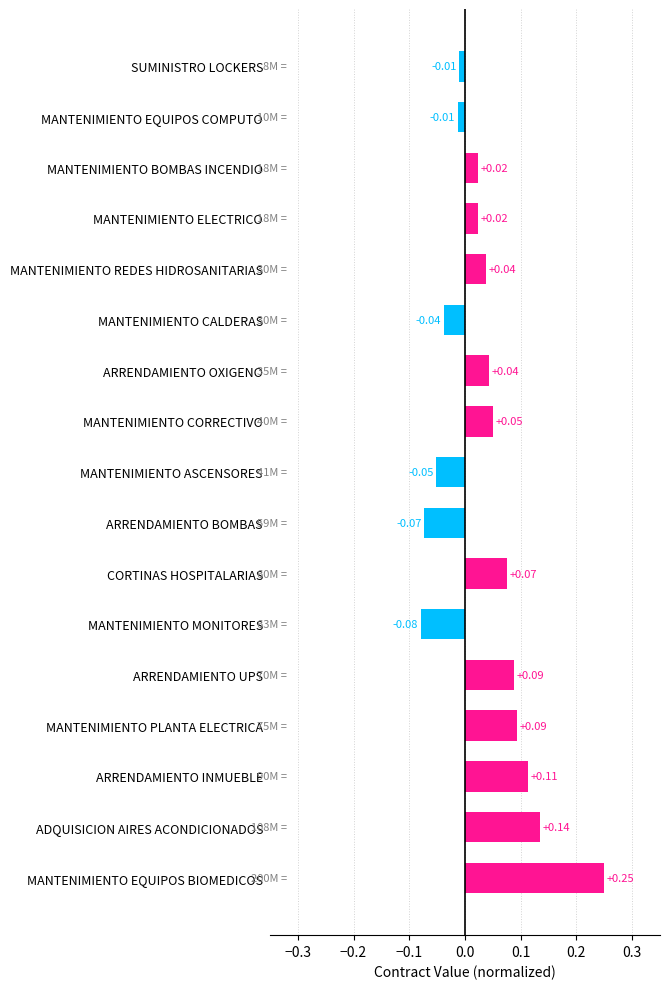

Which label corresponds to the smallest value in the chart?

MANTENIMIENTO MONITORES